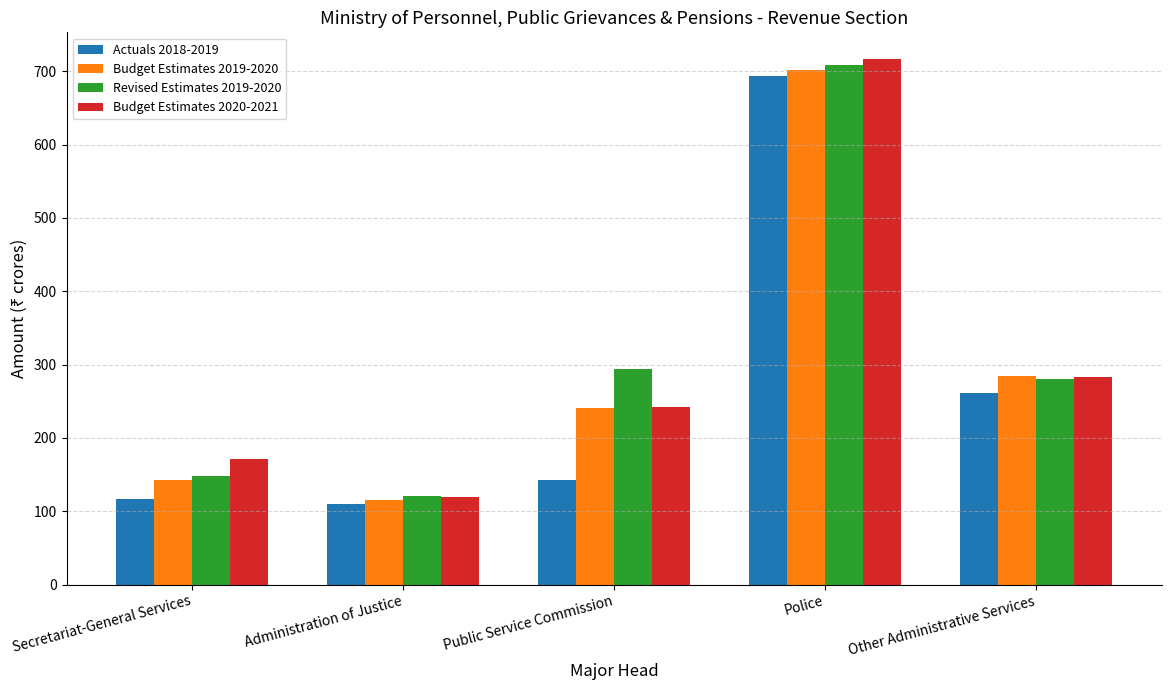

Which category has the highest value across all series?

Police